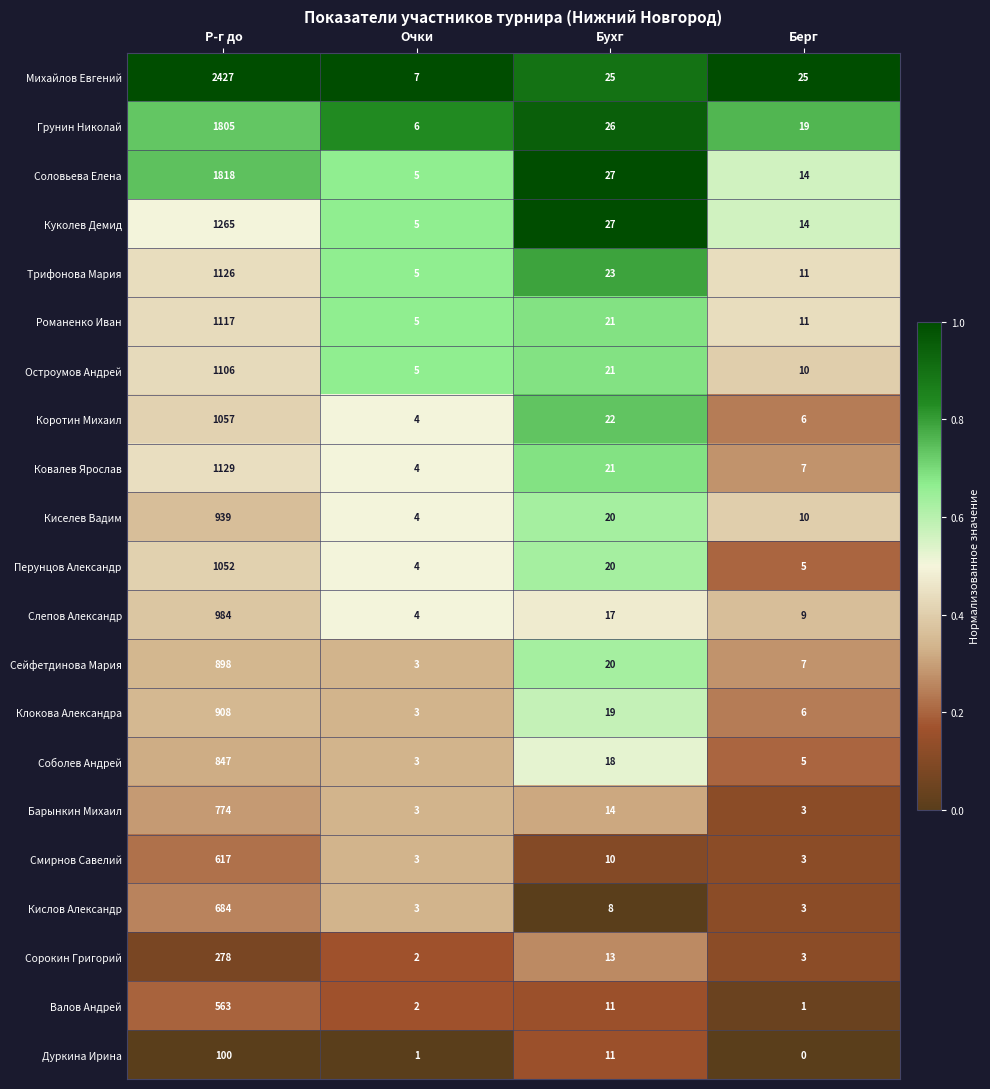

Where is Ковалев Ярослав nearest to the value 566?

Бухг